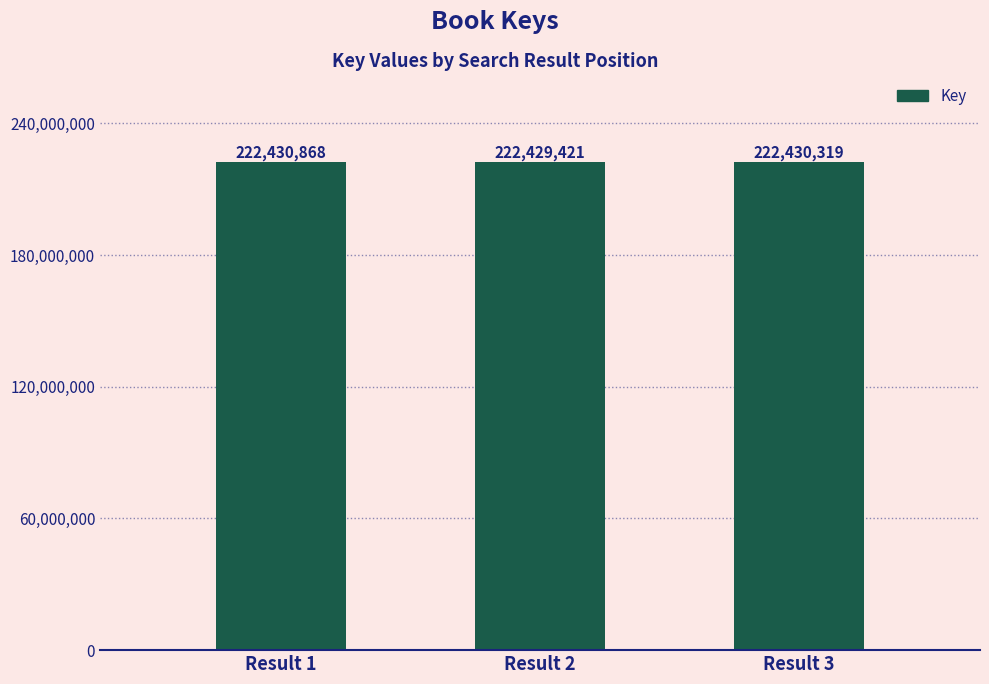

At which label is the value closest to 222430144?

Result 3